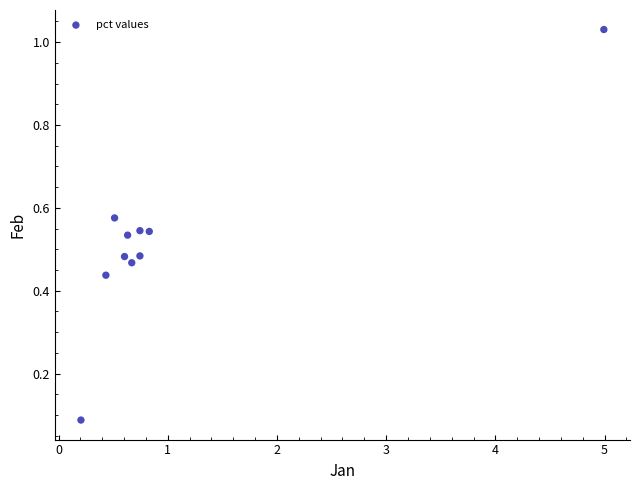

What is the range of X values (max minus min)?

4.8